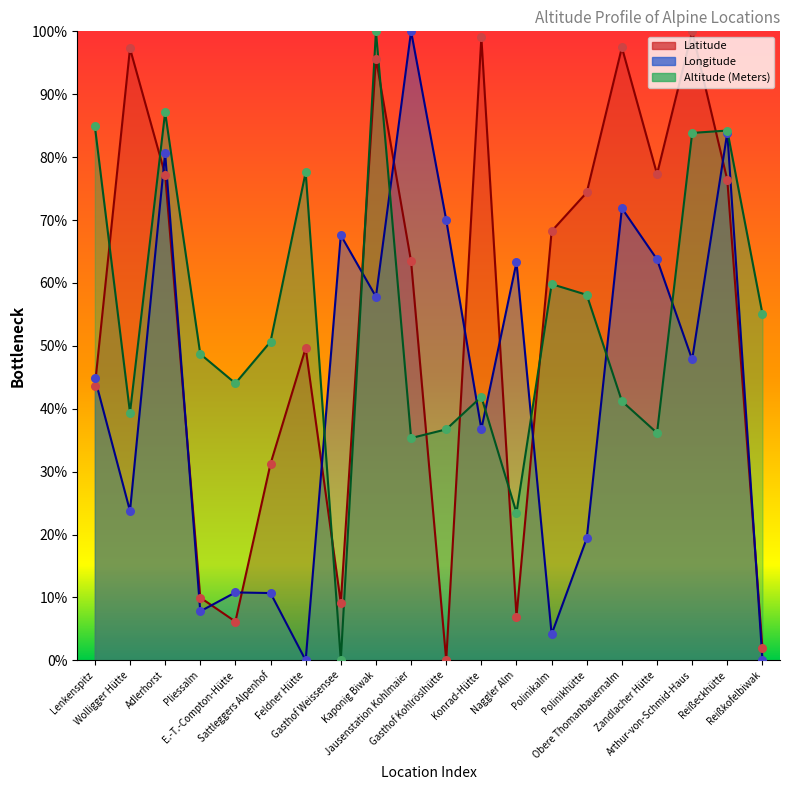

Is the value of Latitude at Jausenstation Kohlmaier greater than the value of Altitude (Meters) at E.-T.-Compton-Hütte?

Yes